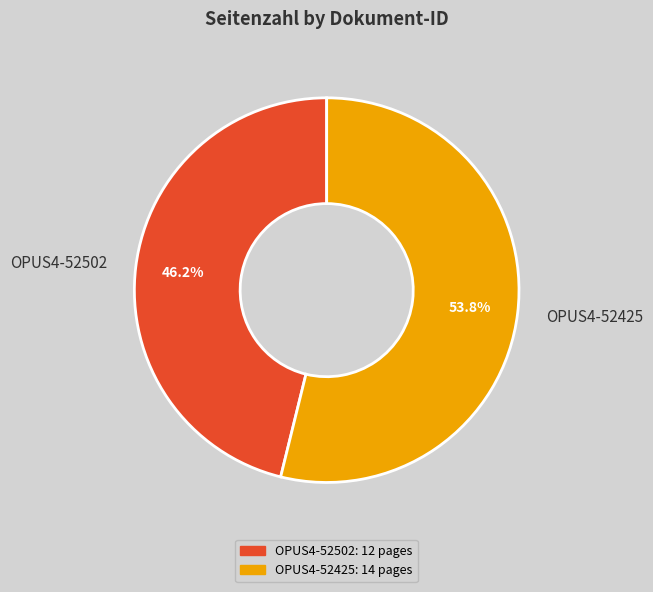

How much of the chart is everything except OPUS4-52425?

46.2%